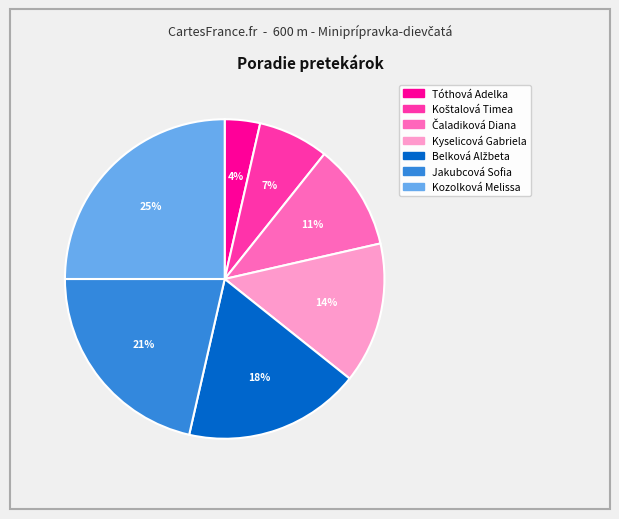

Which has a higher value, Kozolková Melissa or Tóthová Adelka?

Kozolková Melissa